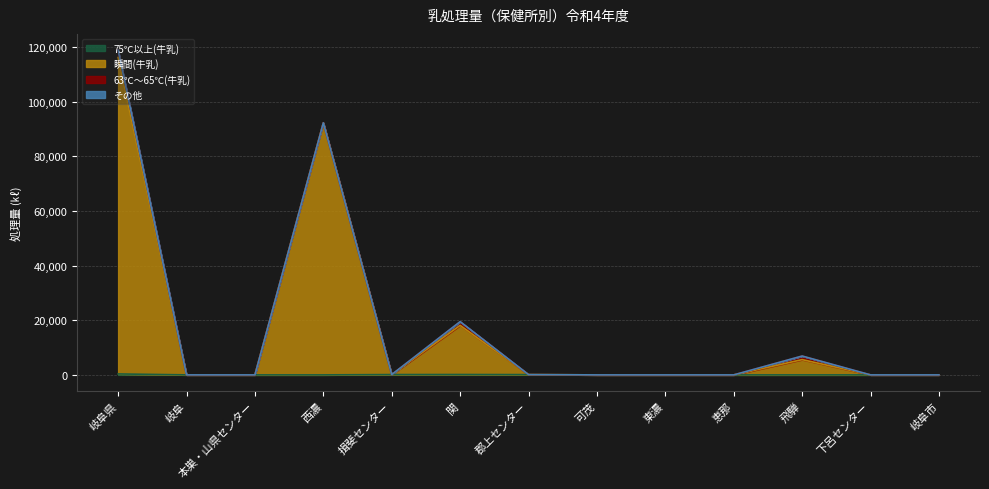

Where is the first local maximum for 75℃以上(牛乳)?

関